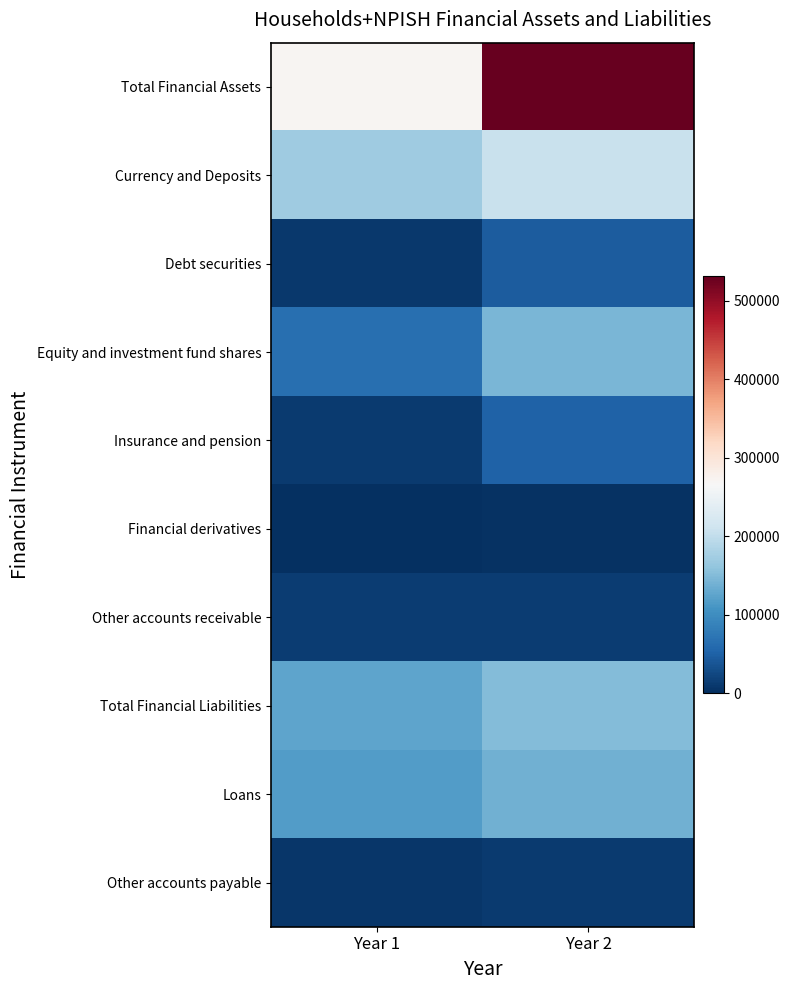

Reading left to right, transcribe all the data shown in this chart.

Total Financial Assets: Year 1=270987.1	Year 2=530987.1
Currency and Deposits: Year 1=170181.4	Year 2=207181.0
Debt securities: Year 1=9474.3	Year 2=44474.3
Equity and investment fund shares: Year 1=66336.4	Year 2=144336.4
Insurance and pension: Year 1=11978.5	Year 2=50978.5
Financial derivatives: Year 1=0.0	Year 2=3000.0
Other accounts receivable: Year 1=13016.5	Year 2=13017.0
Total Financial Liabilities: Year 1=125475.8	Year 2=150475.8
Loans: Year 1=117570.3	Year 2=138570.3
Other accounts payable: Year 1=7905.5	Year 2=11905.5